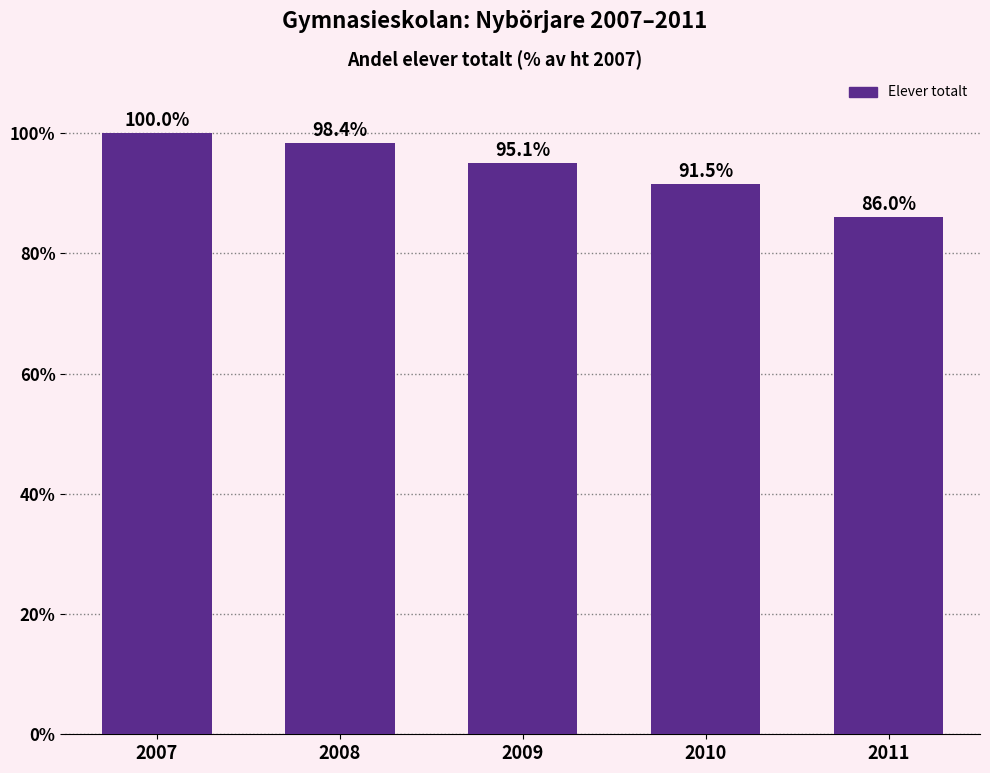

What is the difference between the second highest and second lowest values?

6.9